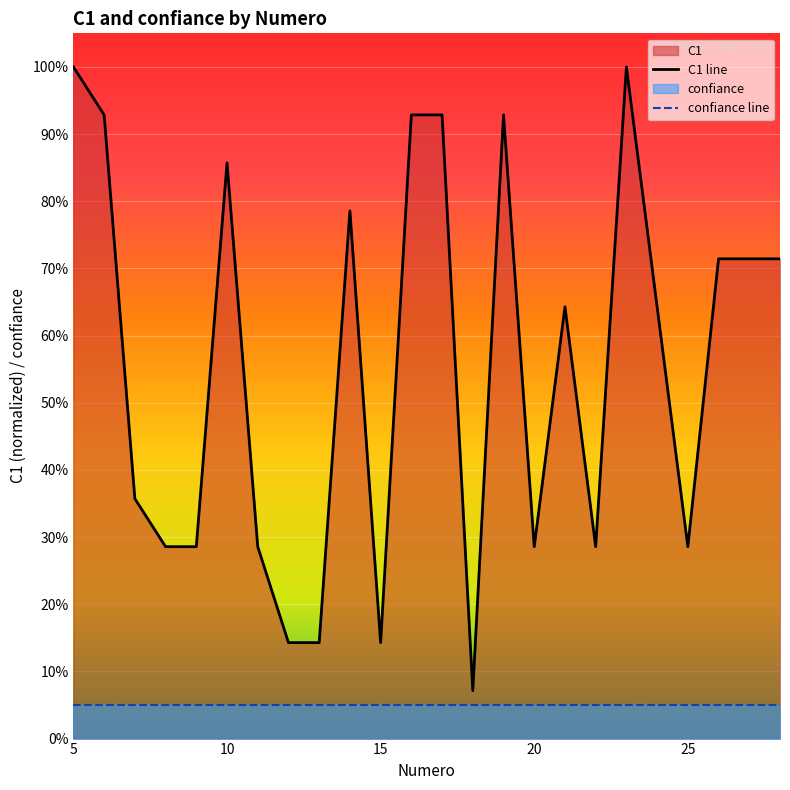

Which series has the largest total across all categories?

C1 line